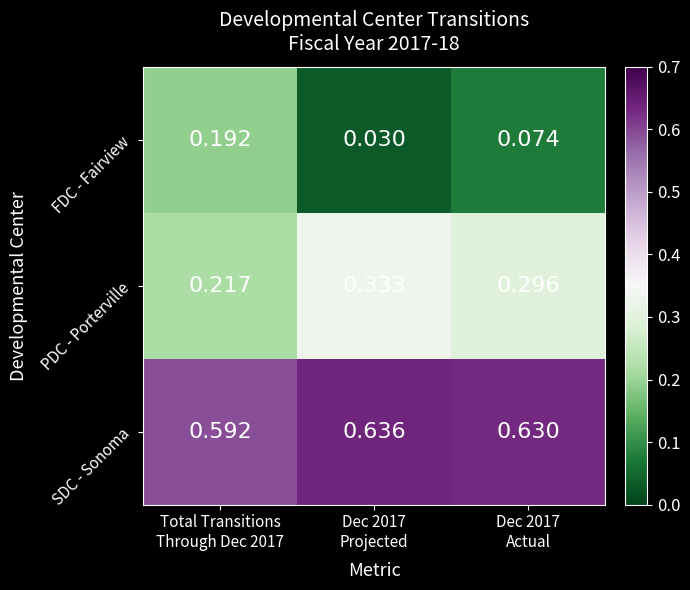

Which series has the widest spread of values?

FDC - Fairview